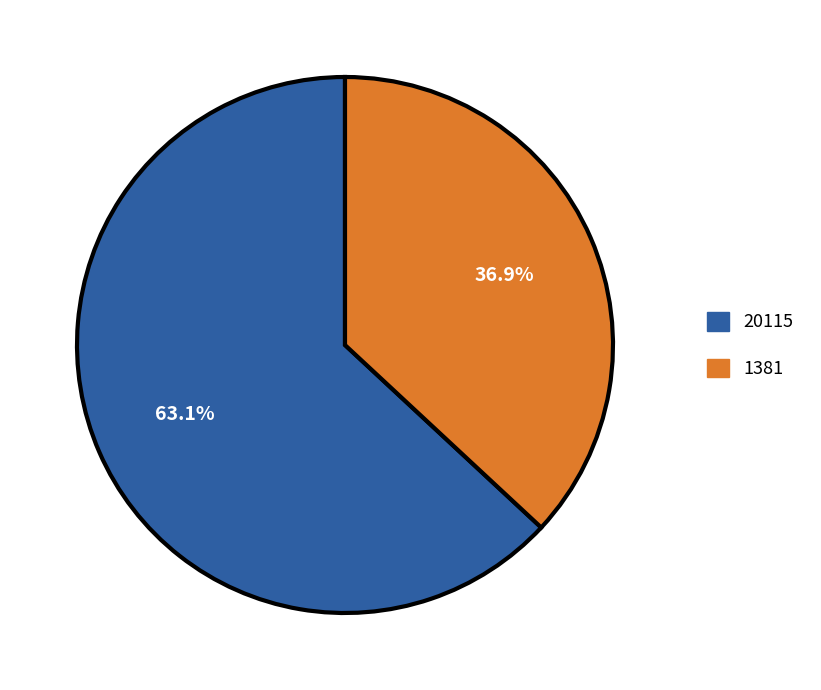

What percentage is the 1381 slice, to the nearest percent?

37%